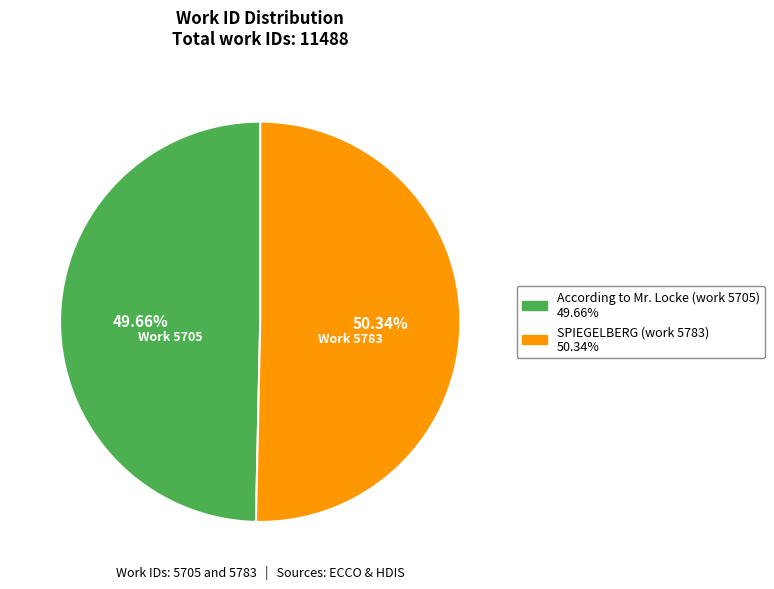

Rank the categories by value from highest to lowest.

SPIEGELBERG (work 5783), According to Mr. Locke (work 5705)